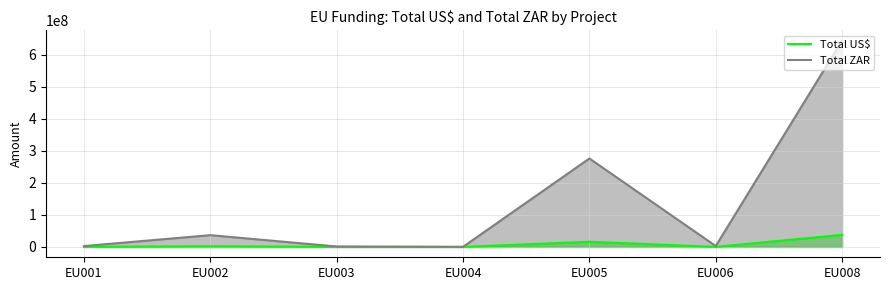

At which category is the sum across all series the highest?

EU008